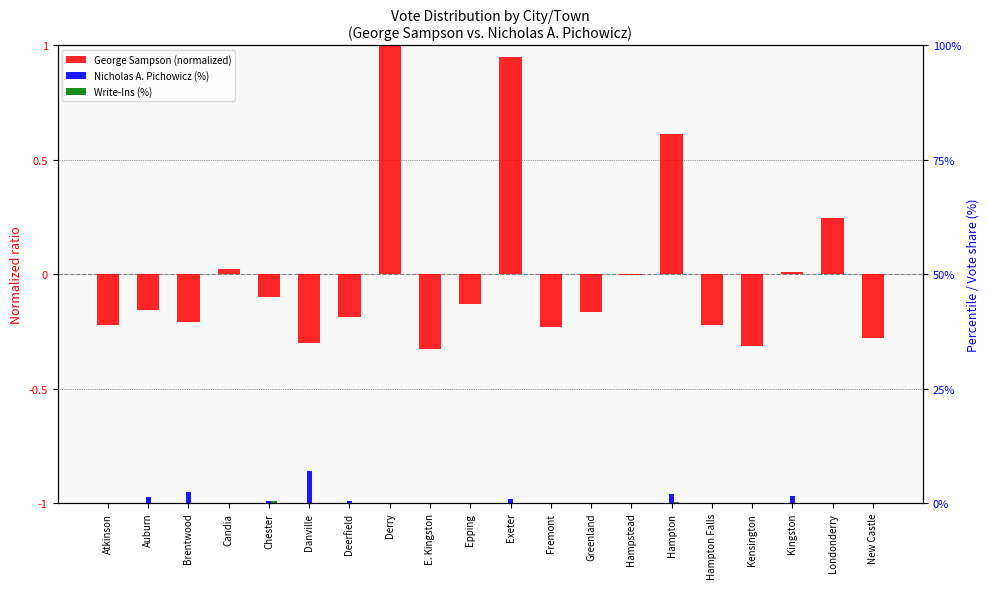

The value of Write-Ins (%) at Exeter is 0.1. True or false?

True